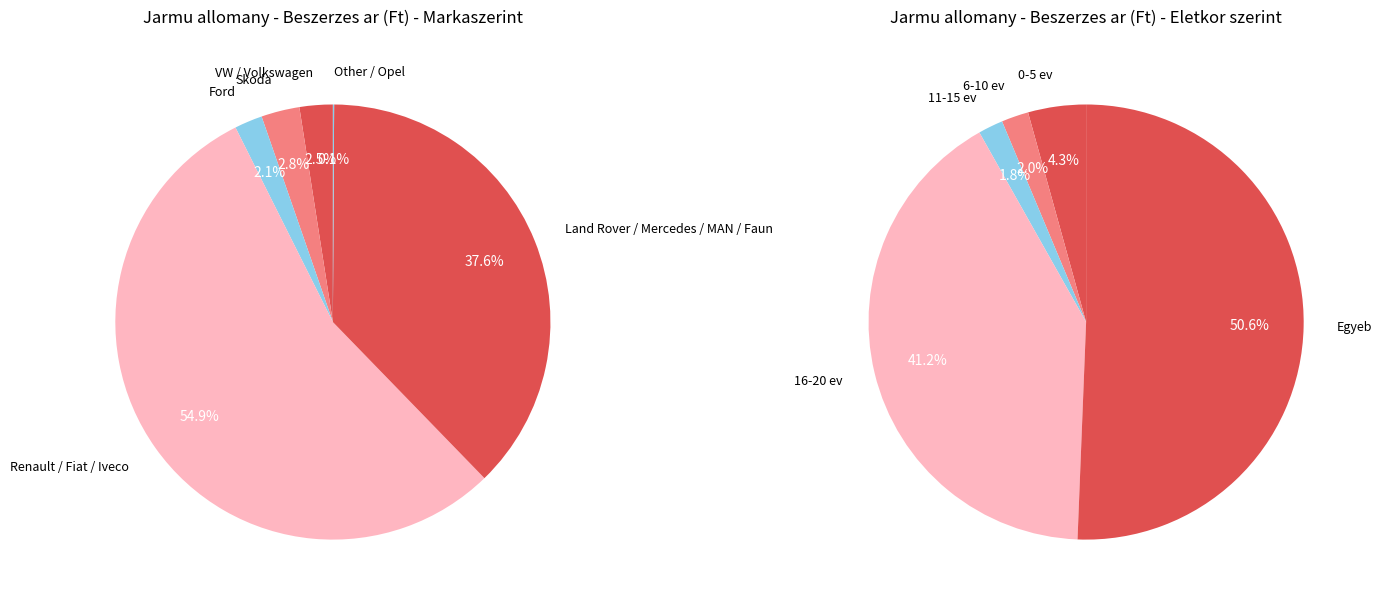

Between Ford Mondeo and Skoda Octavia (RDG), which is larger?

Skoda Octavia (RDG)